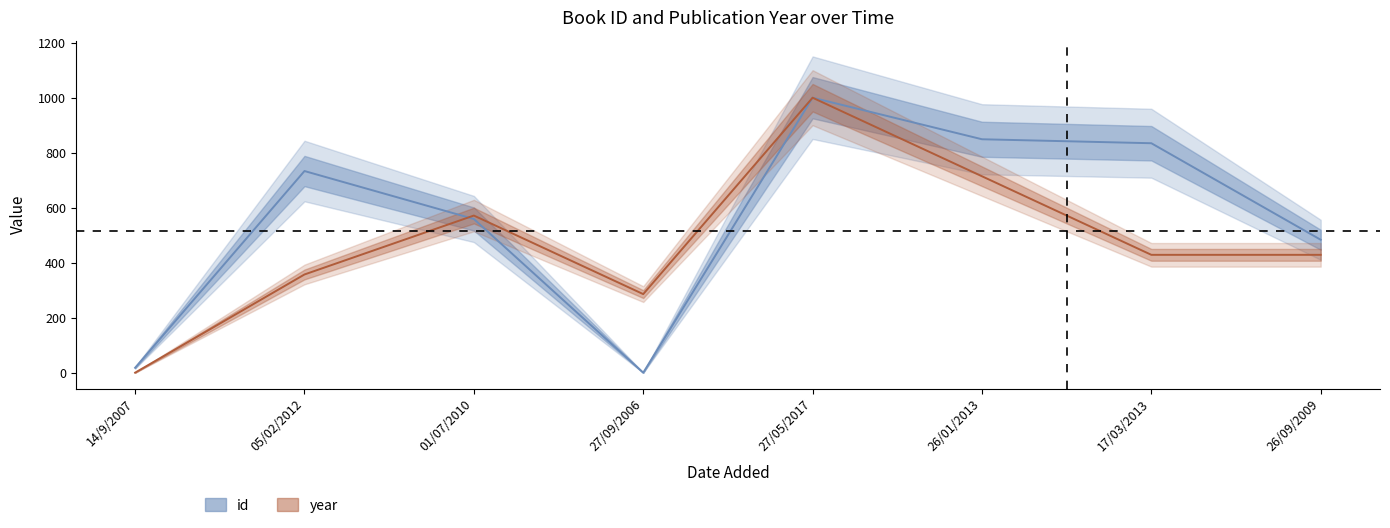

Reading left to right, what are all the values shown in this chart?

id: 14/9/2007=18.8	05/02/2012=734.3	01/07/2010=559.9	27/09/2006=1.0	27/05/2017=1001.0	26/01/2013=849.9	17/03/2013=835.4	26/09/2009=484.3
year: 14/9/2007=1.0	05/02/2012=358.1	01/07/2010=572.4	27/09/2006=286.7	27/05/2017=1001.0	26/01/2013=715.3	17/03/2013=429.6	26/09/2009=429.6